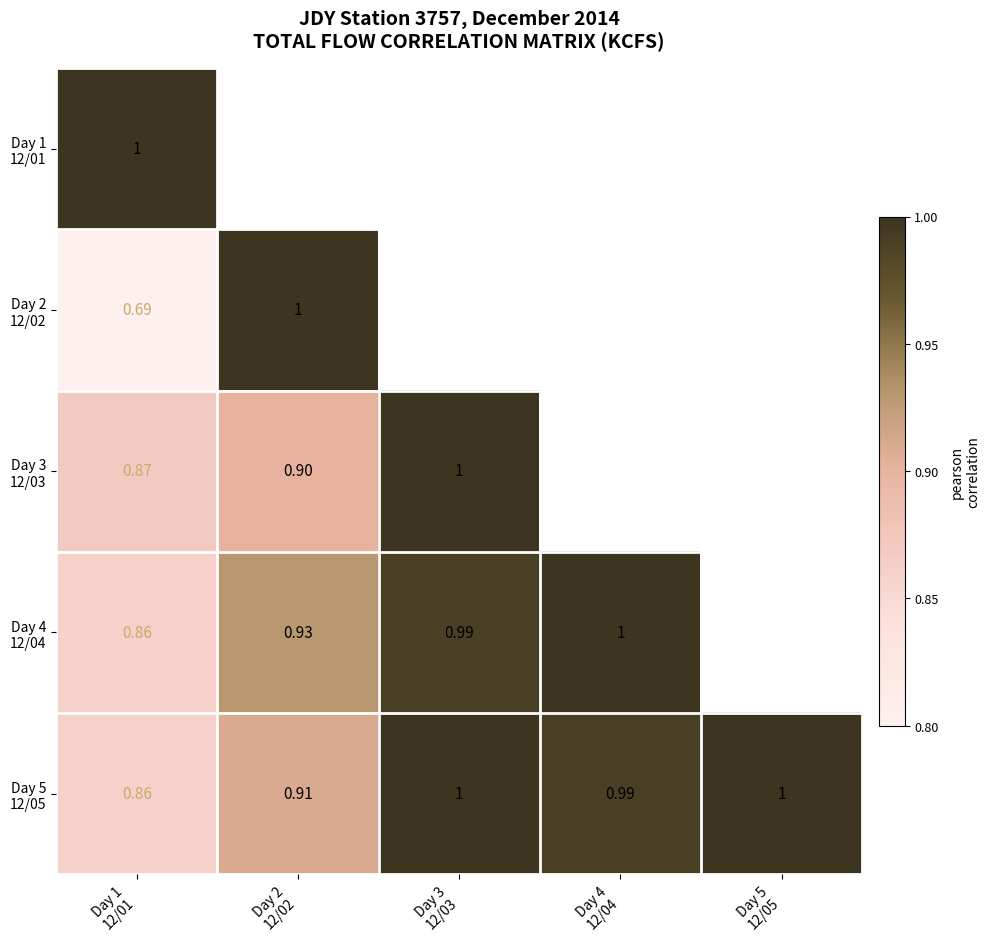

Which series has the widest spread of values?

Day 2 12/02